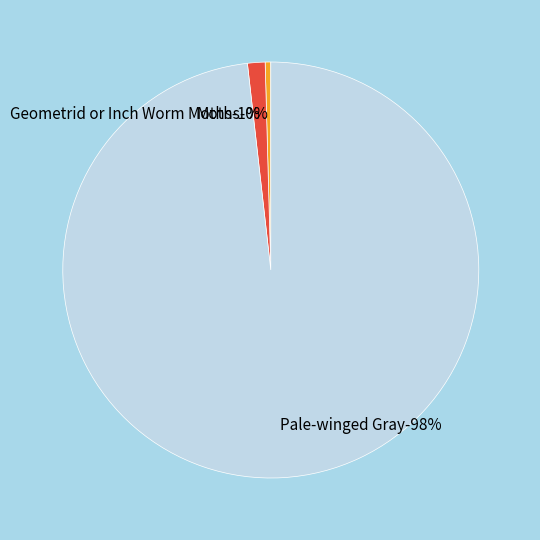

The Pale-winged Gray slice represents 88% of the pie. True or false?

False